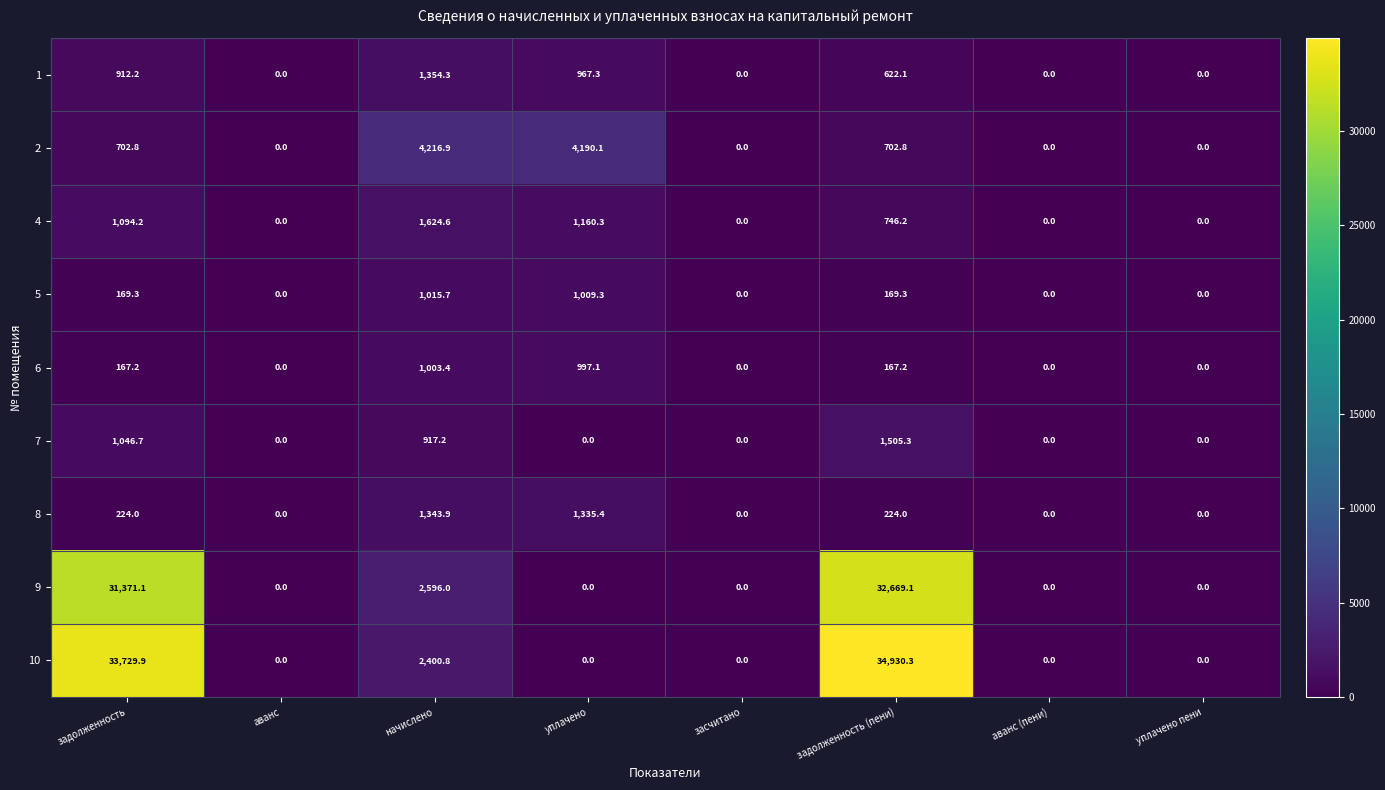

Is the value of 10 at засчитано greater than the value of 2 at начислено?

No